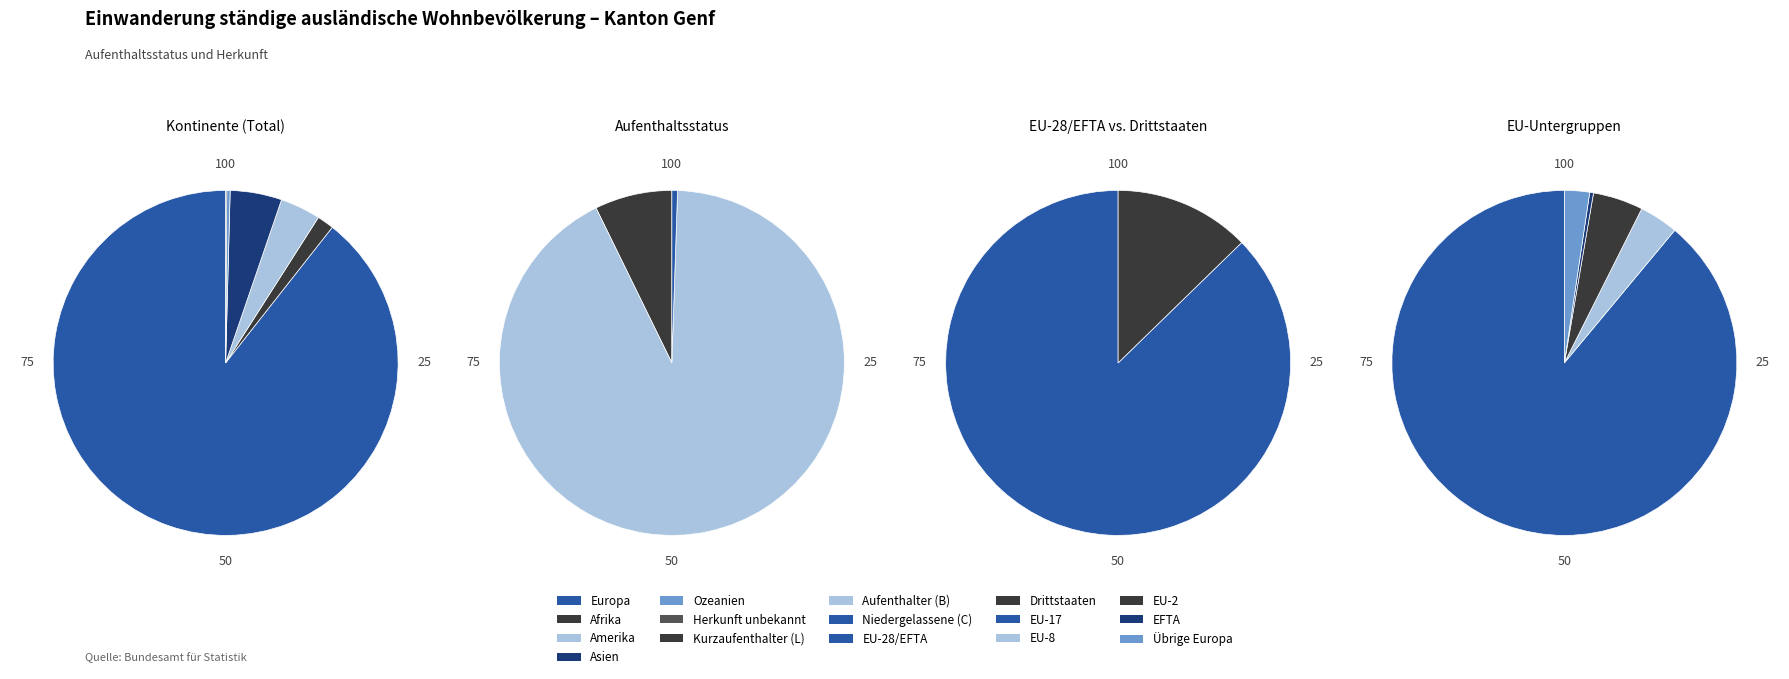

To the nearest percent, what percentage of the pie is Asien?

5%